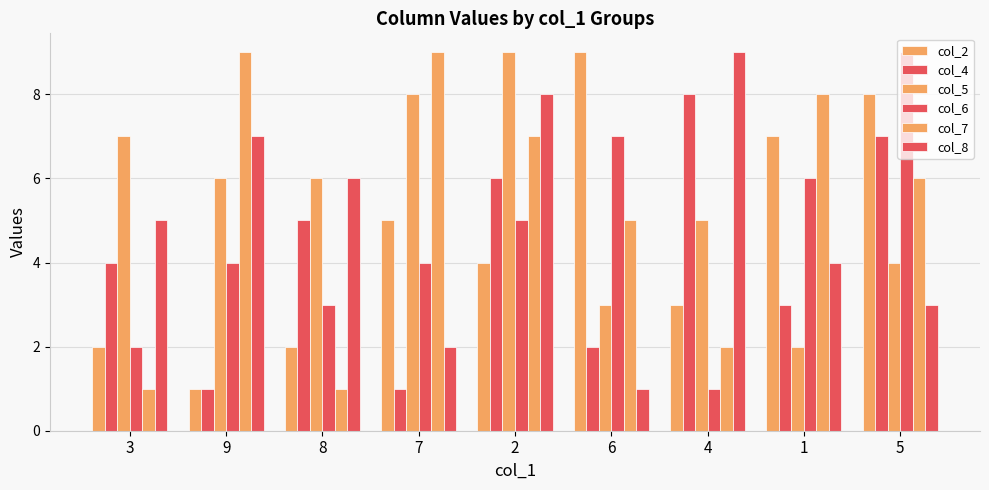

Rank the series by their maximum value, from highest to lowest.

col_2, col_5, col_6, col_7, col_8, col_4